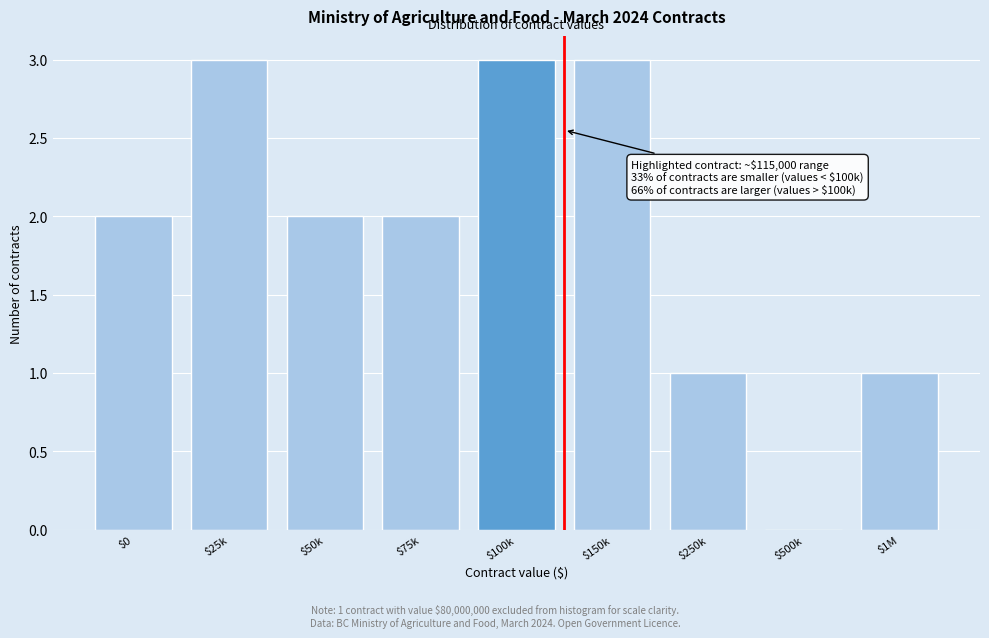

Is it true that the value at $100k is 3?

True